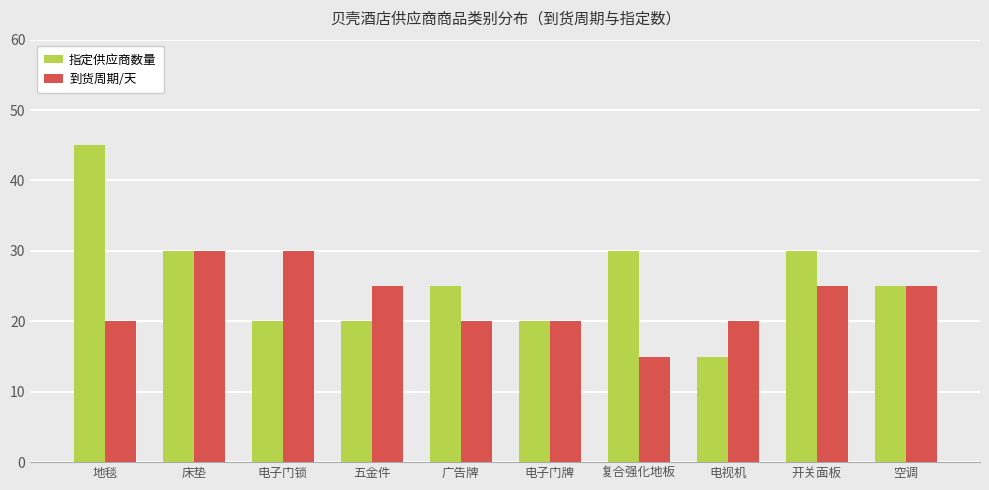

What is the value of the 到货周期/天 bar at the 7th from the left?

15